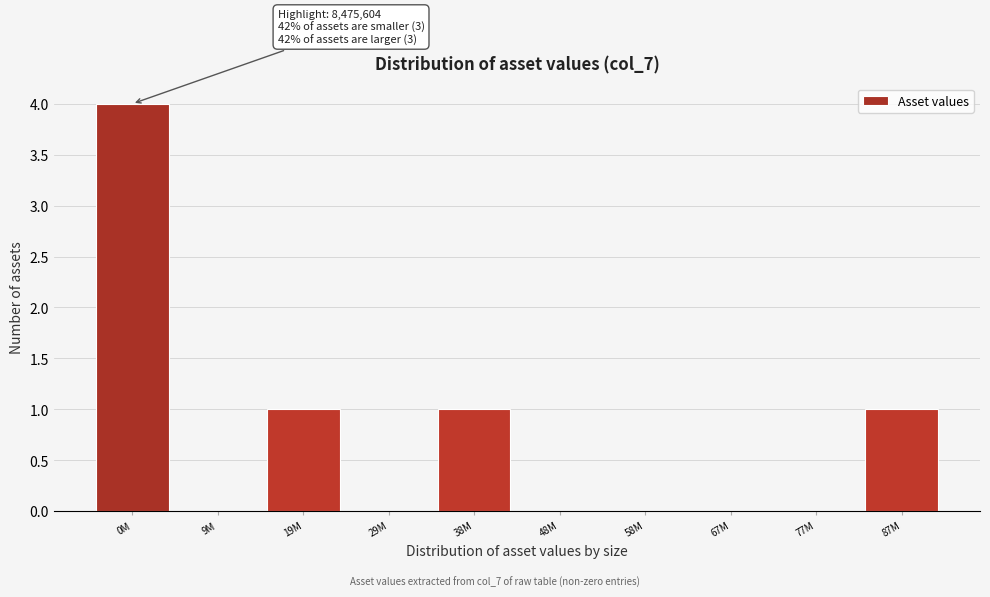

True or false: the data shows 0 at 9M.

True